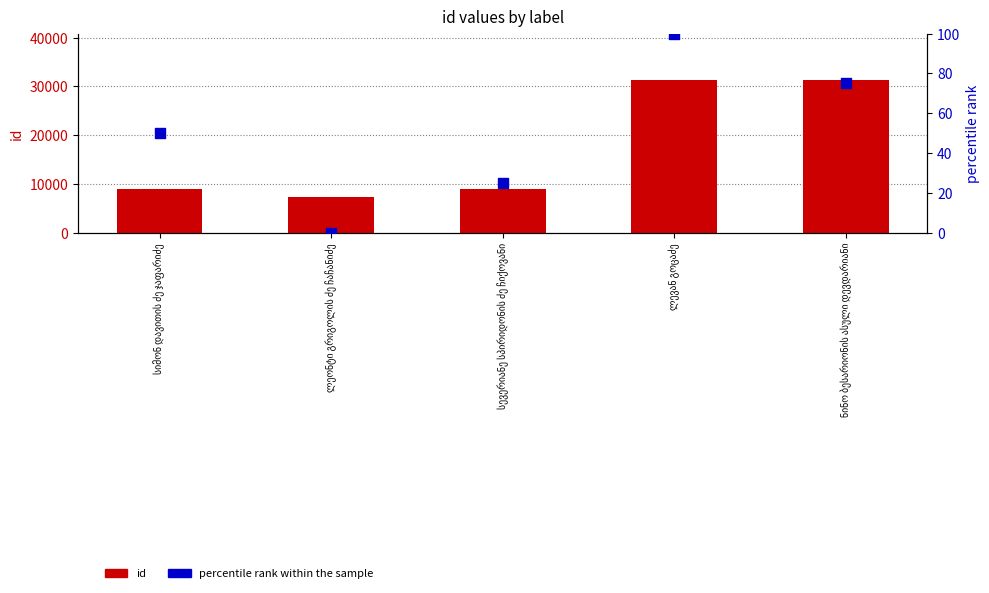

Is the value of id at სევერიანე სპირიდონის ძე ჩიქოვანი greater than the value of percentile rank within the sample at ნინო ბესარიონის ასული დევდარიანი?

Yes